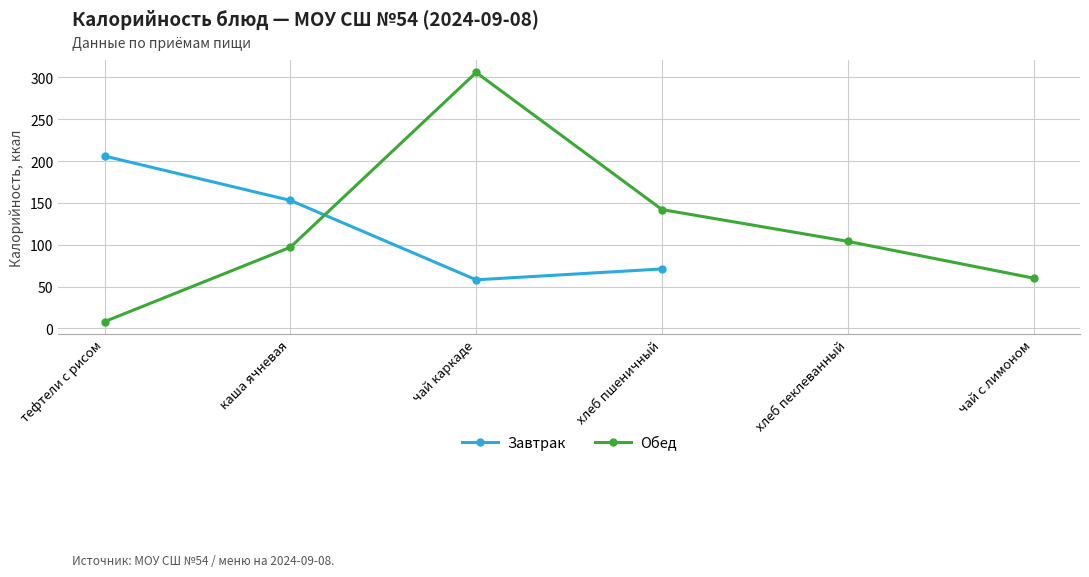

What is the value of the Завтрак point at the 3rd from the left?

58.0